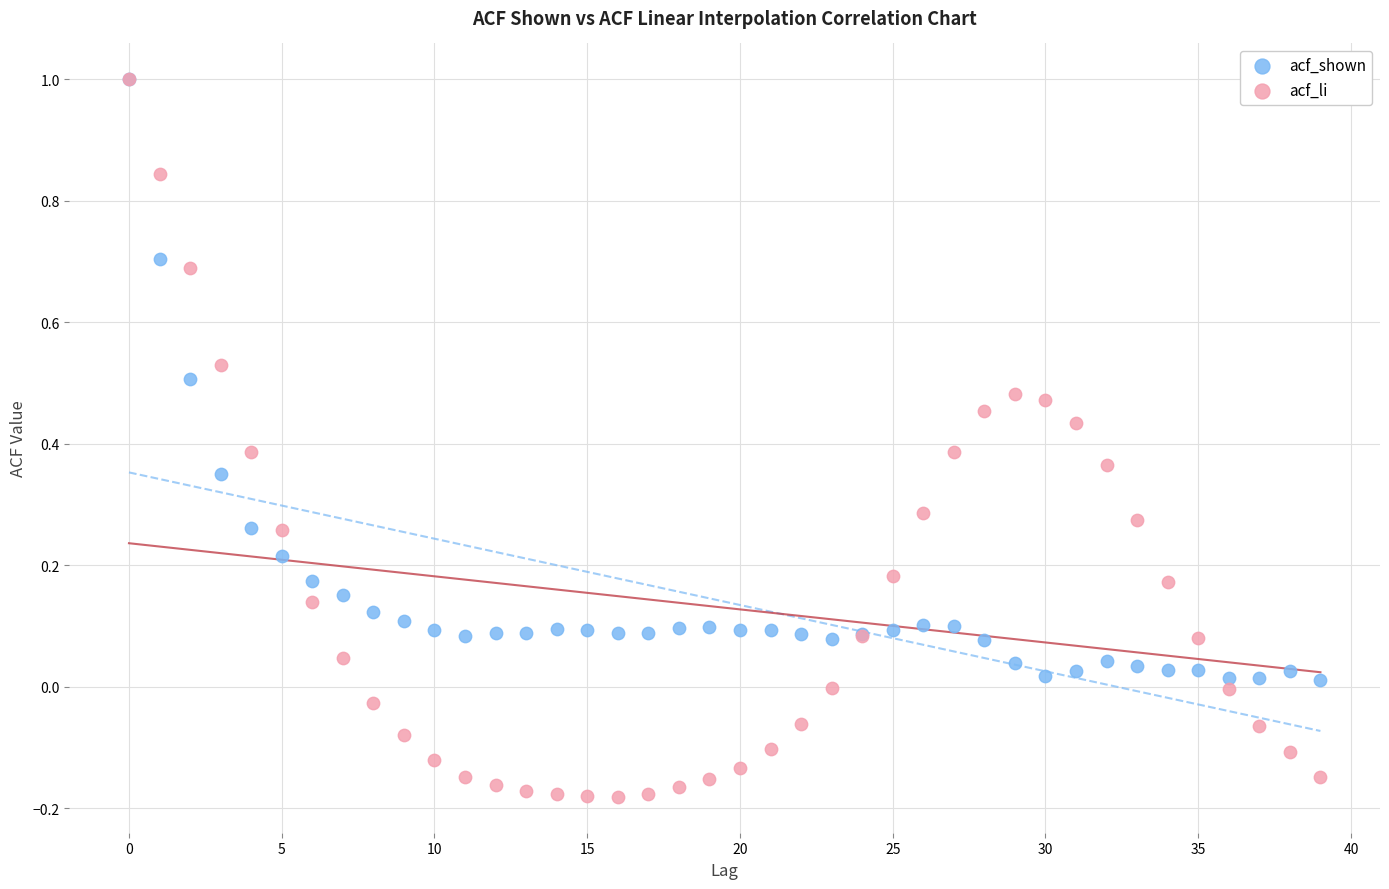

What are all the series names shown in the legend?

acf_shown, acf_li